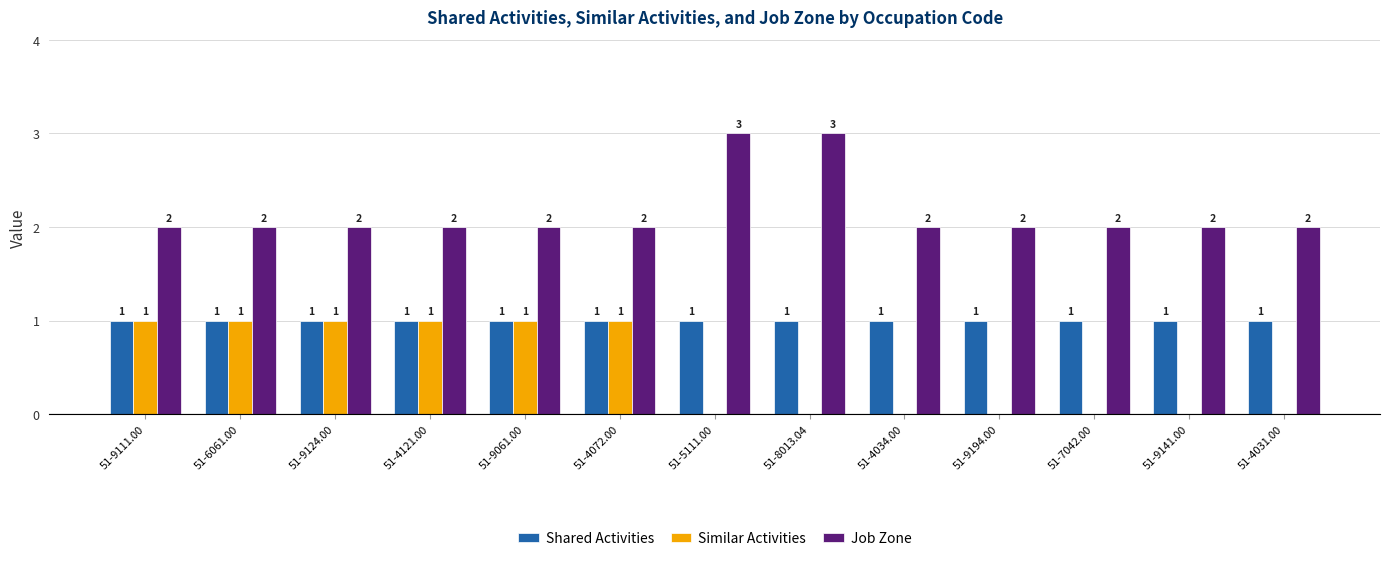

How many distinct data groups are displayed?

3